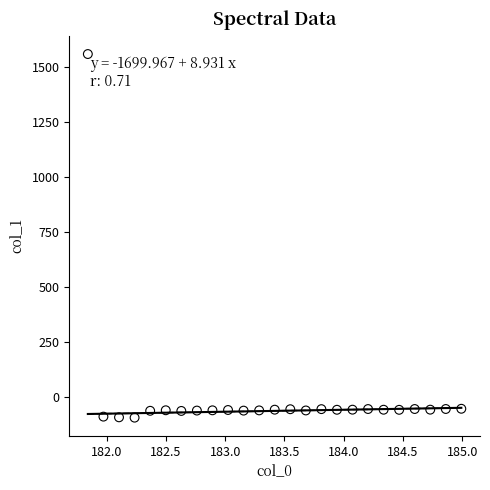

What is the range of X values (max minus min)?

3.1